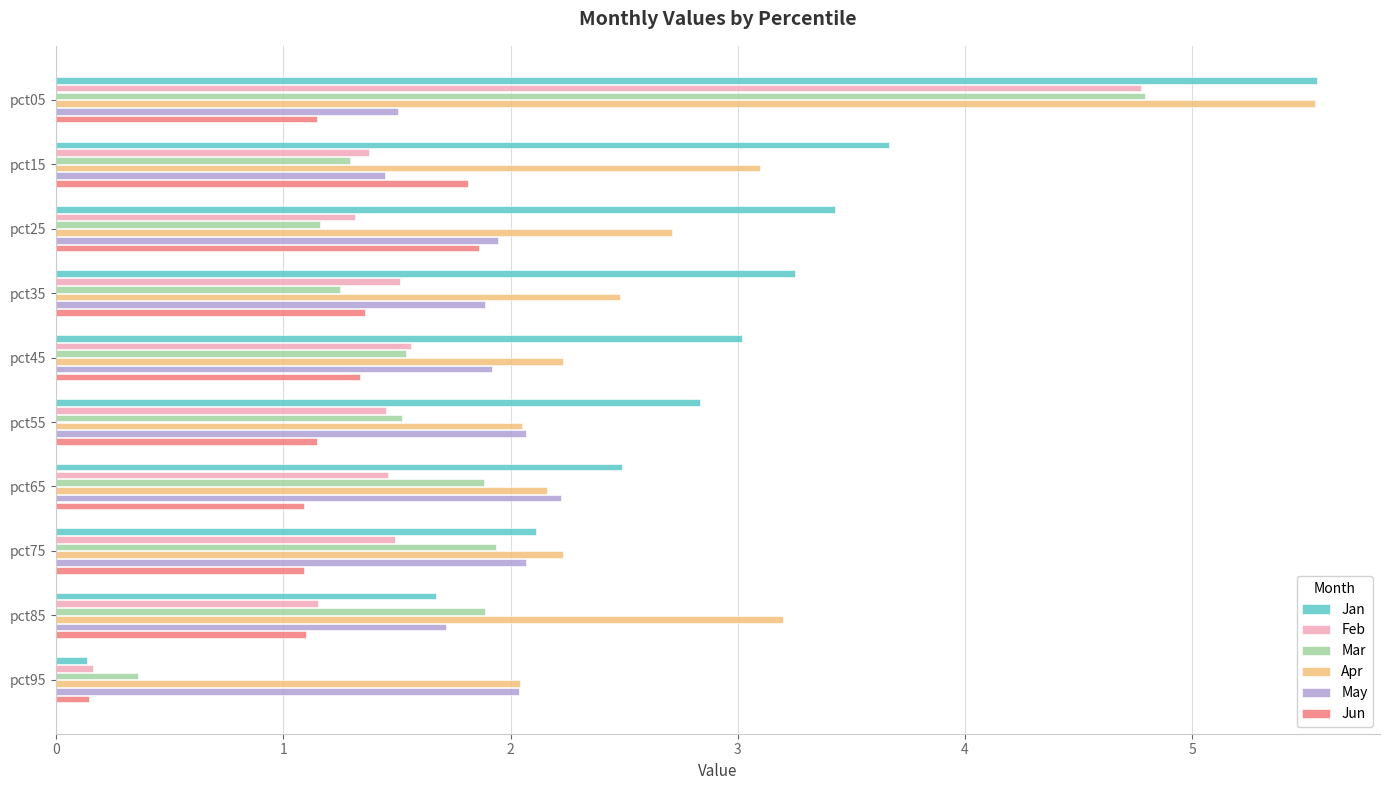

At which label is Feb closest to 2?

pct45